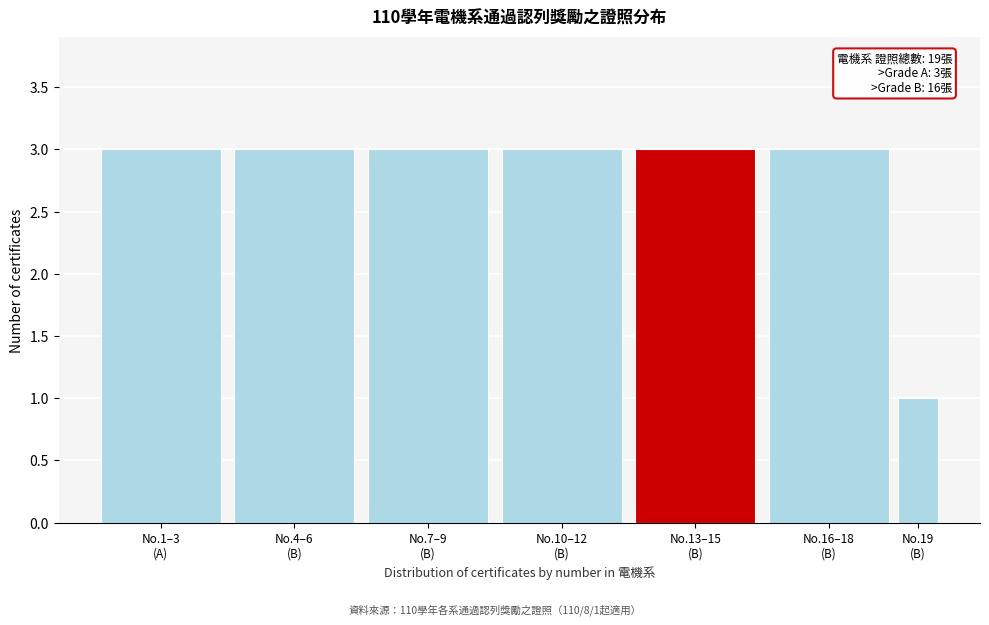

Reading left to right, extract all data points from this chart.

3	3	3	3	3	3	1